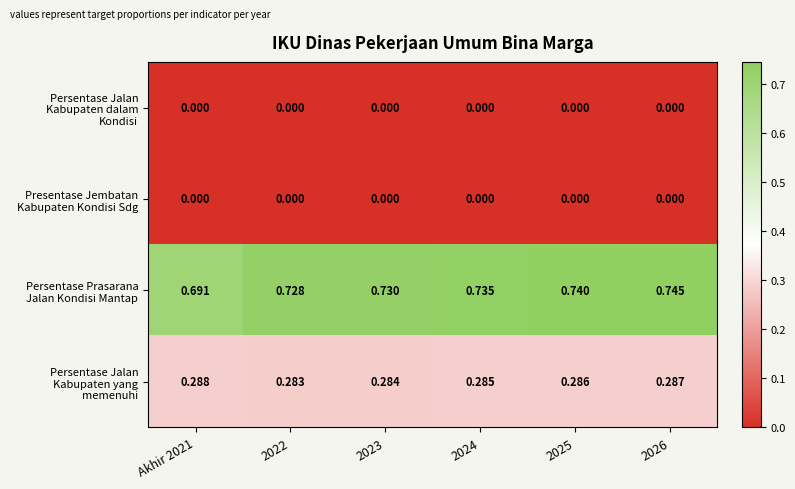

At which category is the sum across all series the highest?

2026